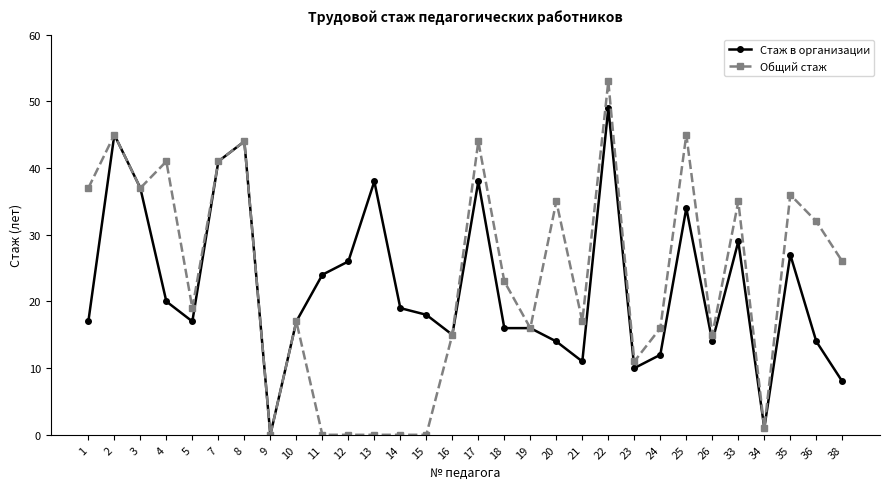

How many values in the Общий стаж series are below 23?

15